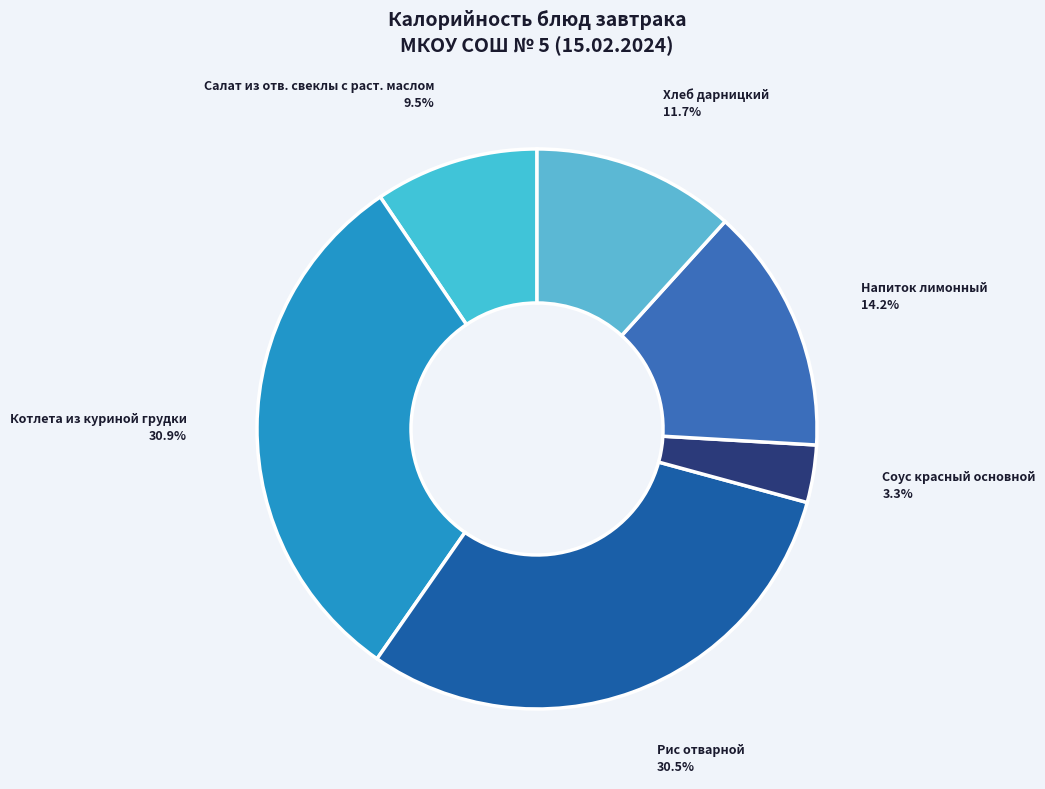

To the nearest percent, what is the difference between the largest and smallest slice percentages?

28%